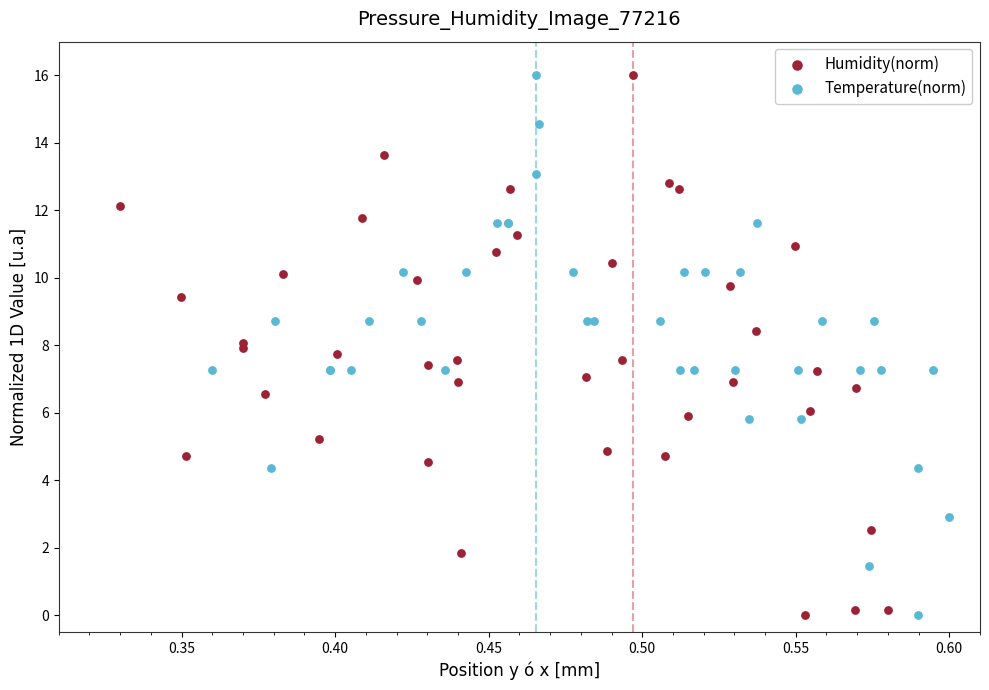

What are all the series names shown in the legend?

Humidity(norm), Temperature(norm)